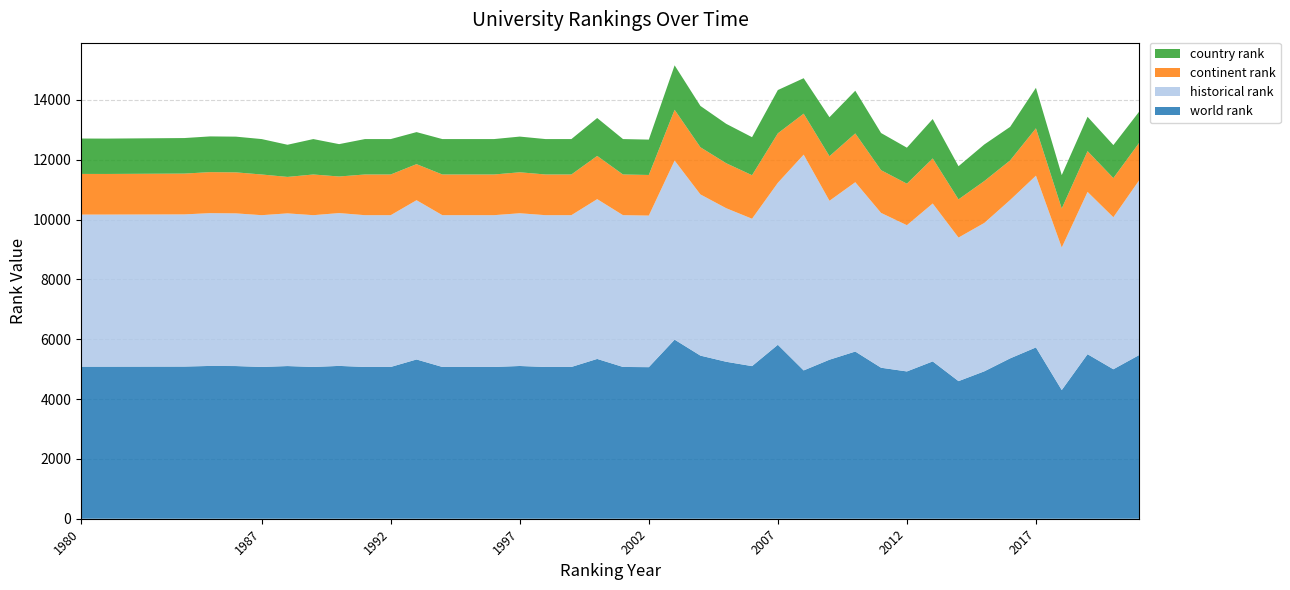

Reading left to right, what are all the values shown in this chart?

world rank: 1980=5084.0	1981=5084.0	1984=5087.0	1985=5108.0	1986=5104.0	1987=5074.0	1988=5104.0	1989=5074.0	1990=5109.0	1991=5074.0	1992=5074.0	1993=5324.0	1994=5074.0	1995=5074.0	1996=5074.0	1997=5106.0	1998=5074.0	1999=5074.0	2000=5342.0	2001=5074.0	2002=5067.0	2003=5987.0	2004=5453.0	2005=5247.0	2006=5102.0	2007=5815.0	2008=4958.0	2009=5316.0	2010=5589.0	2011=5048.0	2012=4924.0	2013=5259.0	2014=4600.0	2015=4928.0	2016=5361.0	2017=5727.0	2018=4302.0	2019=5500.0	2020=4997.0	2021=5472.0
historical rank: 1980=5084.0	1981=5084.0	1984=5087.0	1985=5108.0	1986=5104.0	1987=5074.0	1988=5104.0	1989=5074.0	1990=5109.0	1991=5074.0	1992=5074.0	1993=5324.0	1994=5074.0	1995=5074.0	1996=5074.0	1997=5106.0	1998=5074.0	1999=5074.0	2000=5342.0	2001=5074.0	2002=5067.0	2003=5987.0	2004=5388.5	2005=5133.0	2006=4927.0	2007=5415.0	2008=7213.5	2009=5313.0	2010=5661.0	2011=5175.0	2012=4889.0	2013=5279.0	2014=4799.5	2015=4960.5	2016=5294.0	2017=5741.5	2018=4764.5	2019=5426.0	2020=5082.0	2021=5843.0
continent rank: 1980=1359.0	1981=1358.0	1984=1364.0	1985=1371.0	1986=1371.0	1987=1360.0	1988=1219.0	1989=1360.0	1990=1223.0	1991=1360.0	1992=1360.0	1993=1206.0	1994=1360.0	1995=1360.0	1996=1360.0	1997=1370.0	1998=1360.0	1999=1360.0	2000=1445.0	2001=1360.0	2002=1358.0	2003=1697.0	2004=1577.0	2005=1504.0	2006=1455.0	2007=1654.0	2008=1370.0	2009=1490.0	2010=1631.0	2011=1429.0	2012=1388.0	2013=1507.0	2014=1277.0	2015=1401.0	2016=1324.0	2017=1584.0	2018=1304.0	2019=1364.0	2020=1309.0	2021=1253.0
country rank: 1980=1183.0	1981=1182.0	1984=1188.0	1985=1194.0	1986=1194.0	1987=1184.0	1988=1075.0	1989=1184.0	1990=1082.0	1991=1184.0	1992=1184.0	1993=1071.0	1994=1184.0	1995=1184.0	1996=1184.0	1997=1193.0	1998=1184.0	1999=1184.0	2000=1267.0	2001=1184.0	2002=1182.0	2003=1486.0	2004=1381.0	2005=1317.0	2006=1271.0	2007=1447.0	2008=1185.0	2009=1303.0	2010=1427.0	2011=1242.0	2012=1203.0	2013=1316.0	2014=1108.0	2015=1222.0	2016=1121.0	2017=1353.0	2018=1117.0	2019=1147.0	2020=1103.0	2021=1041.0